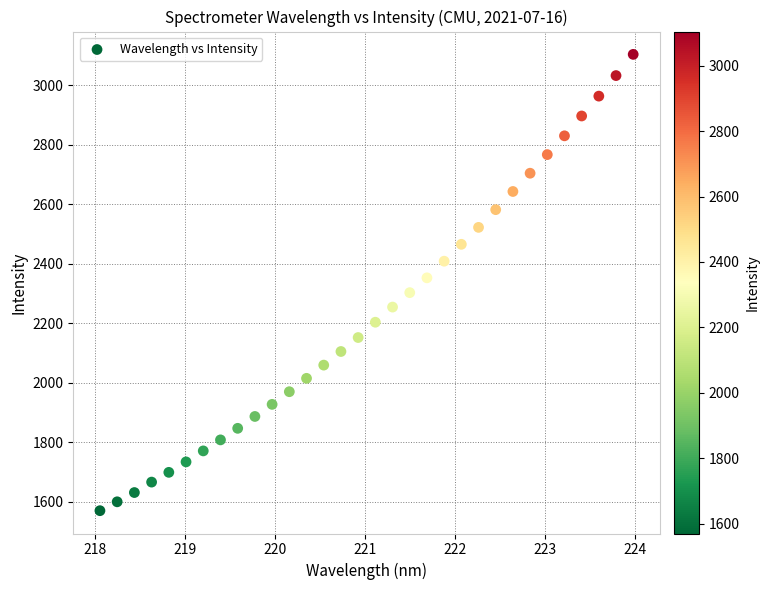

What is the range of Y values (max minus min)?

1534.3